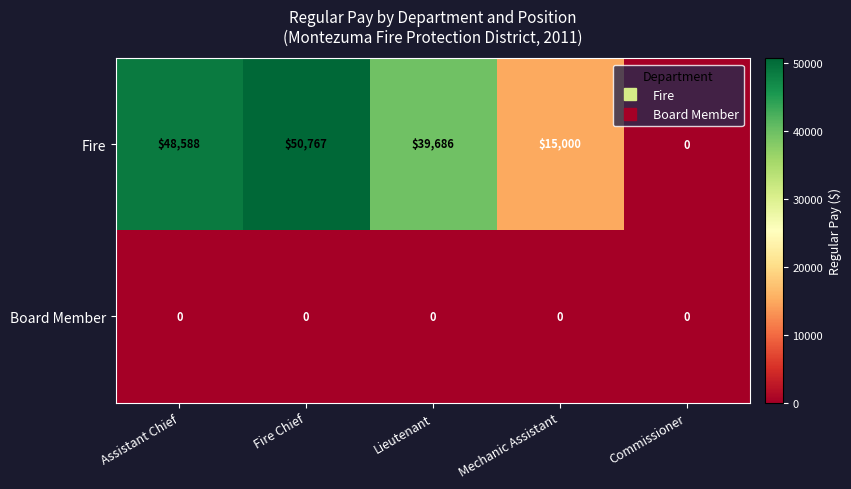

List the series in order of their overall mean, highest first.

Fire, Board Member